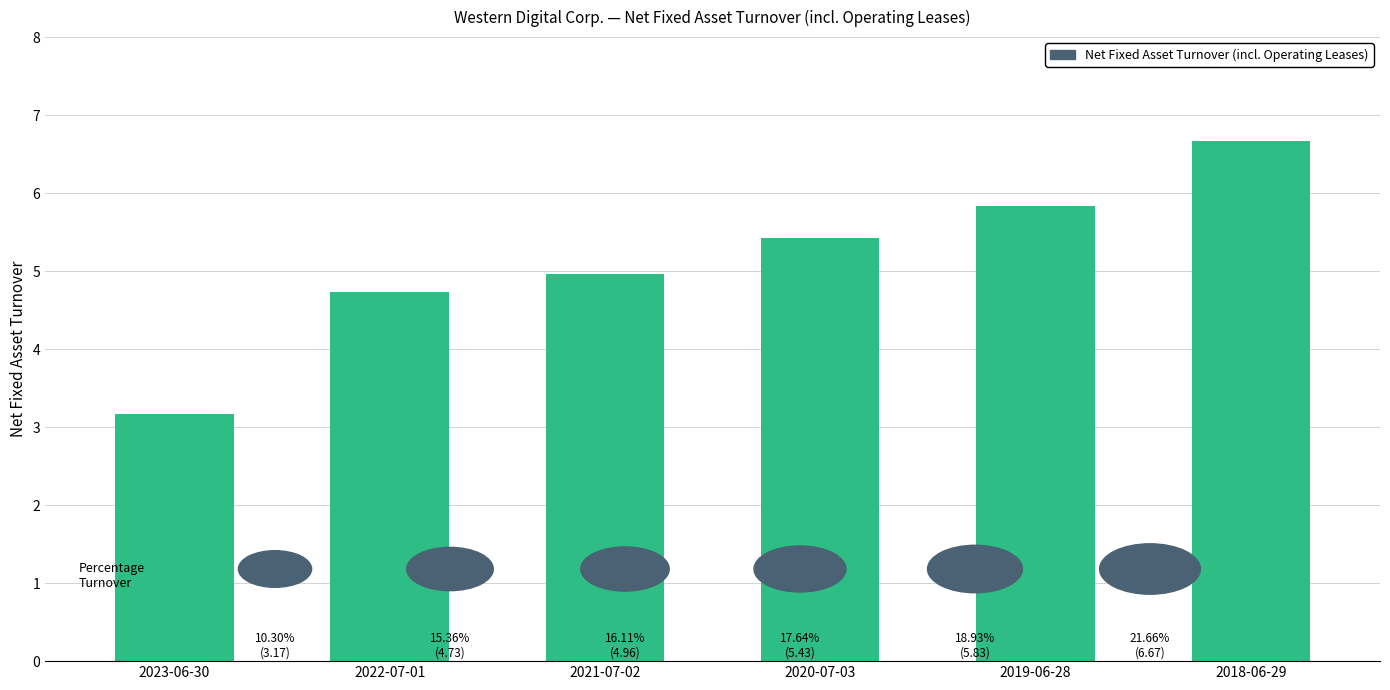

What is the change in value from 2020-07-03 to 2019-06-28?

+0.4